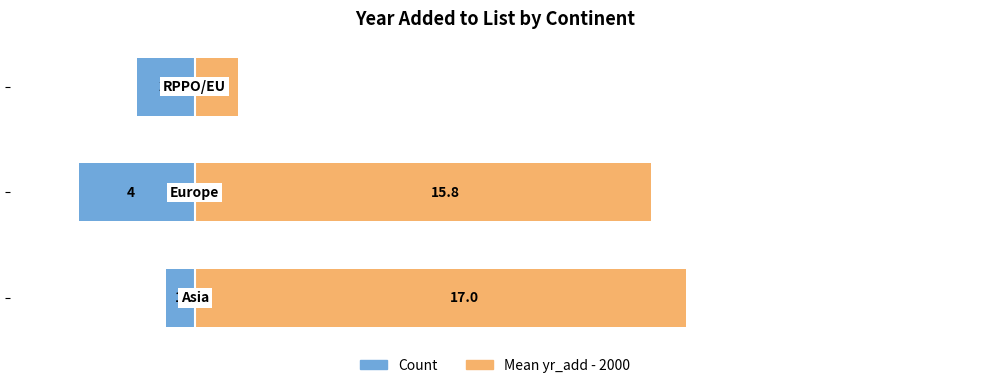

Is the value of Count at −5 greater than the value of Mean yr_add - 2000 at 0?

No